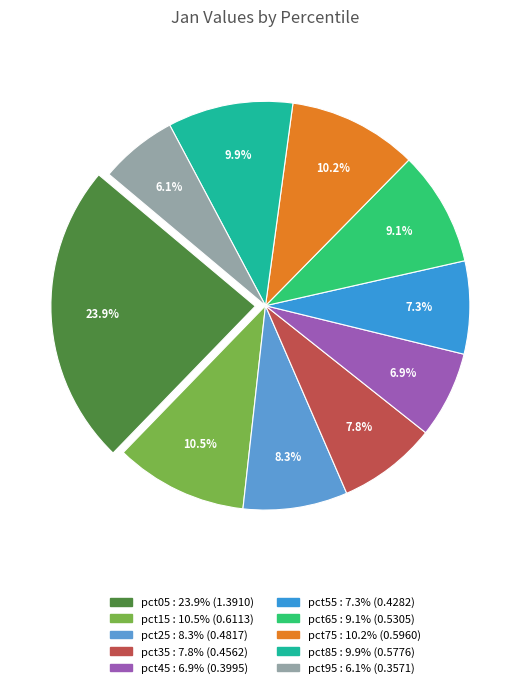

Which slice is the smallest?

pct95